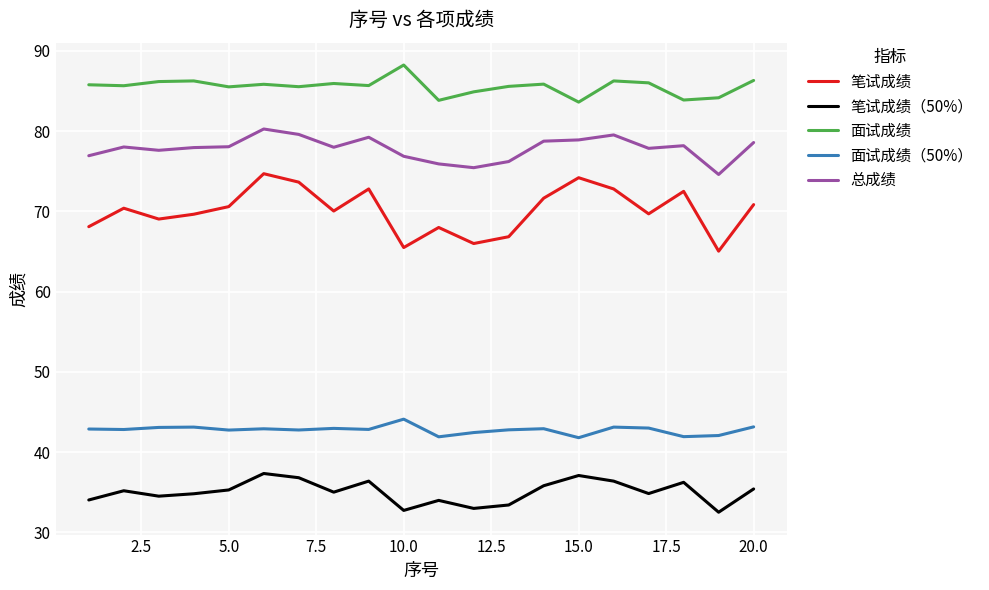

List the series in order of their overall mean, highest first.

面试成绩, 总成绩, 笔试成绩, 面试成绩（50%）, 笔试成绩（50%）